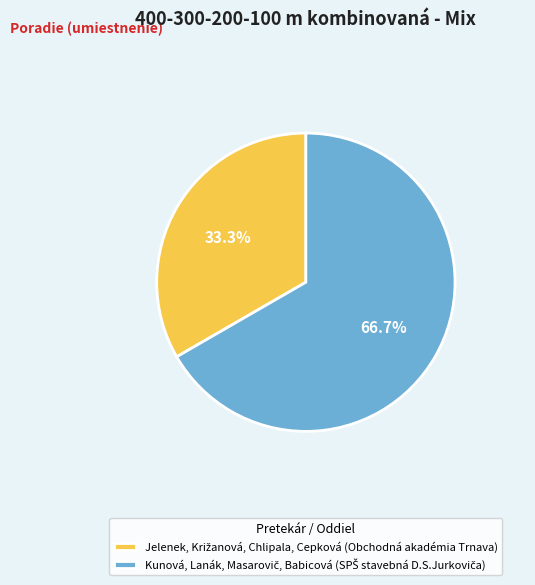

To the nearest percent, what is the difference between the largest and smallest slice percentages?

33%